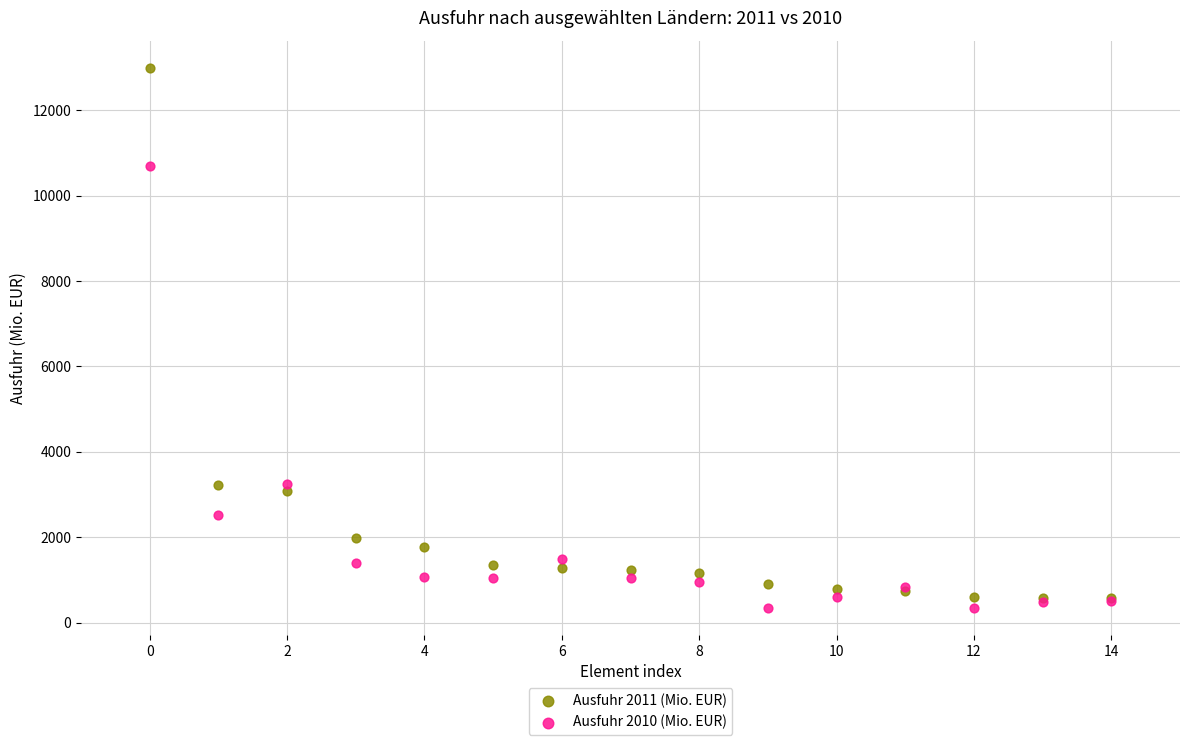

What are all the series names shown in the legend?

Ausfuhr 2011 (Mio. EUR), Ausfuhr 2010 (Mio. EUR)